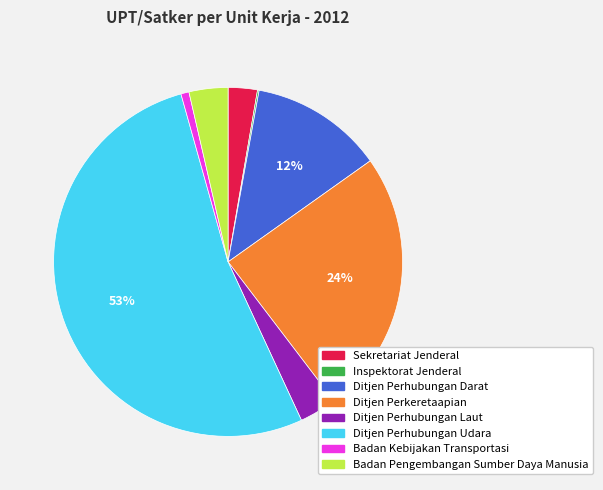

Which slice is the largest?

Ditjen Perhubungan Udara